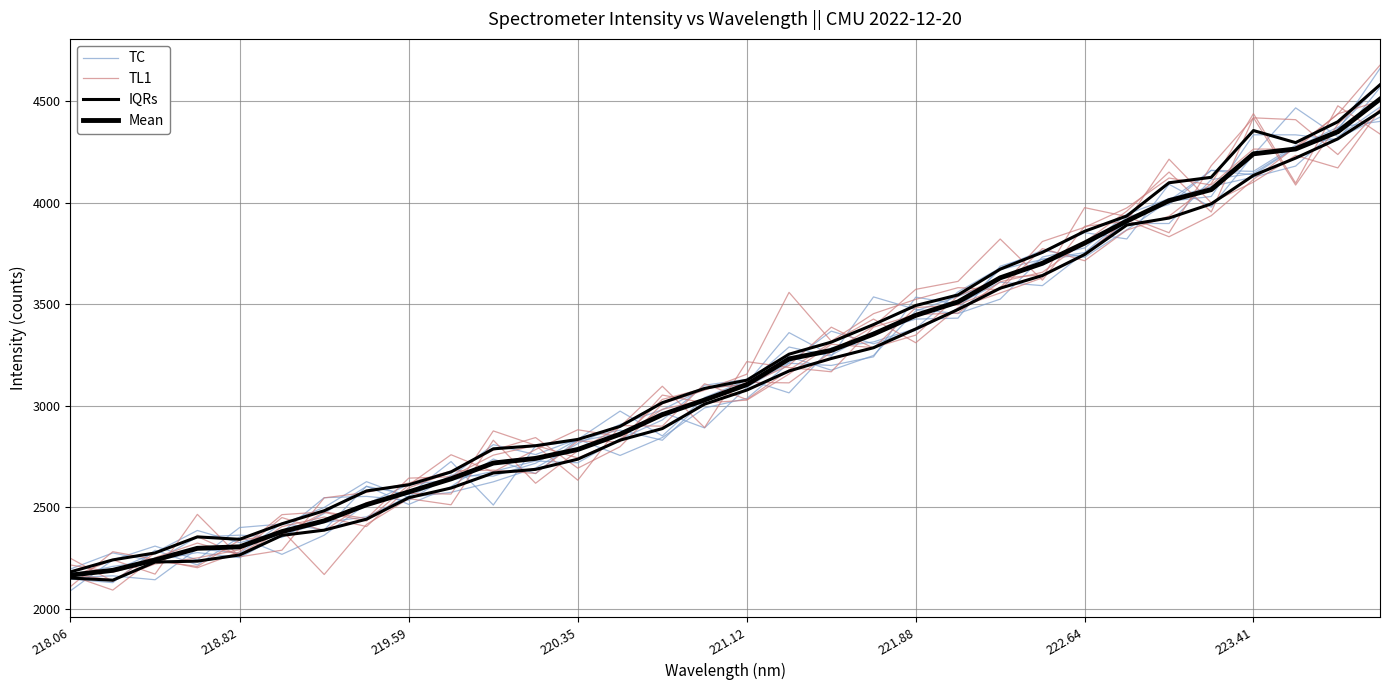

In TL1, how many points are higher than both neighbors (excluding endpoints)?

8